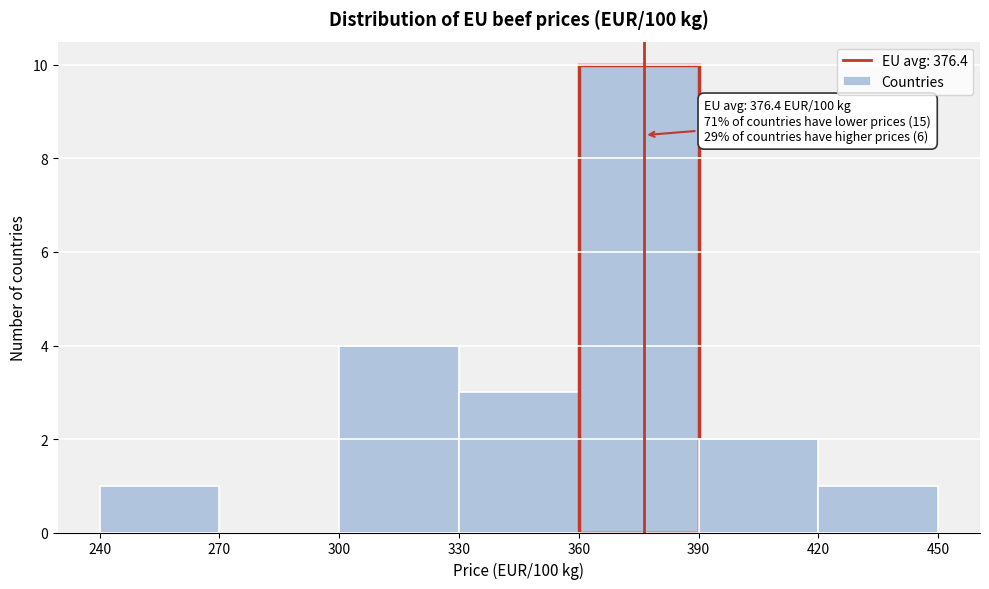

Over which range of the x-axis is the bar tallest?

360 to 390